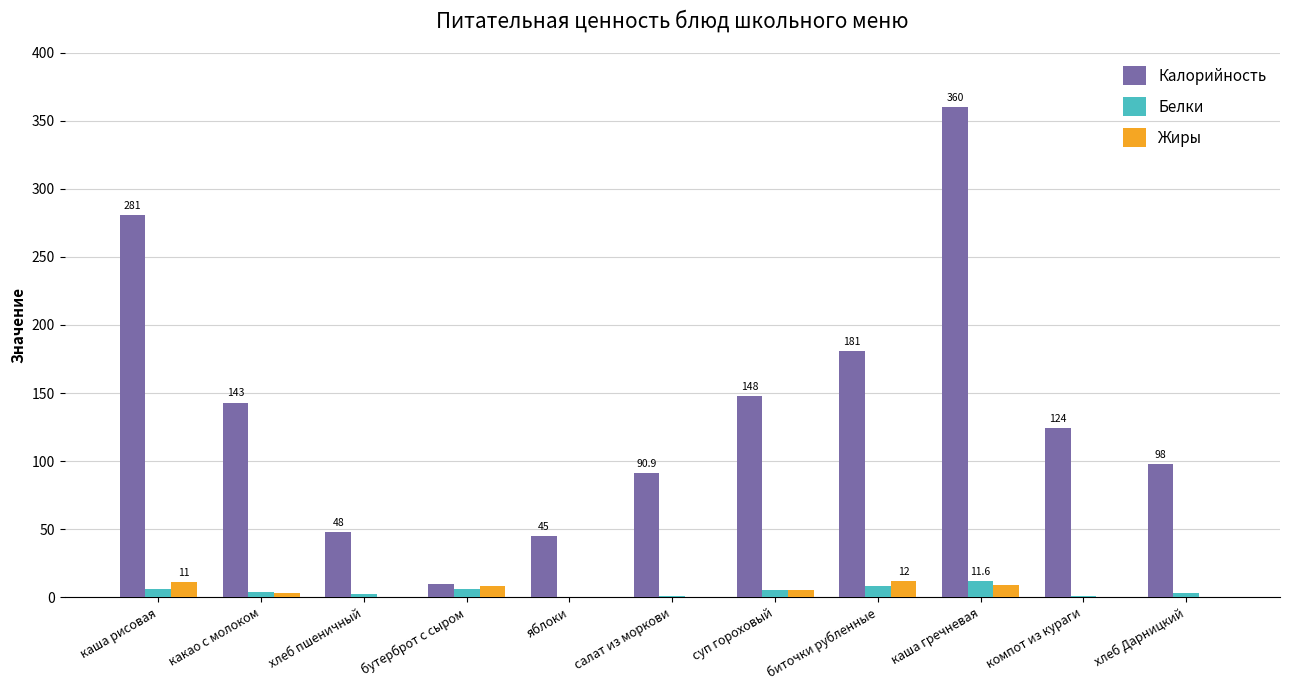

What is the sum of all Калорийность values?

1528.7